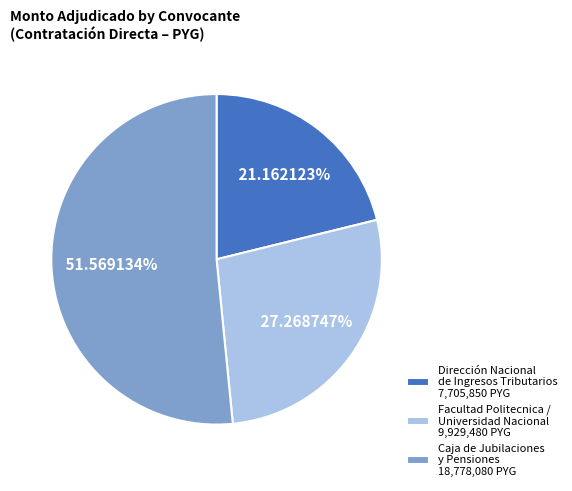

Rank the categories by value from lowest to highest.

Dirección Nacional de Ingresos Tributarios 7,705,850 PYG, Facultad Politecnica / Universidad Nacional 9,929,480 PYG, Caja de Jubilaciones y Pensiones 18,778,080 PYG